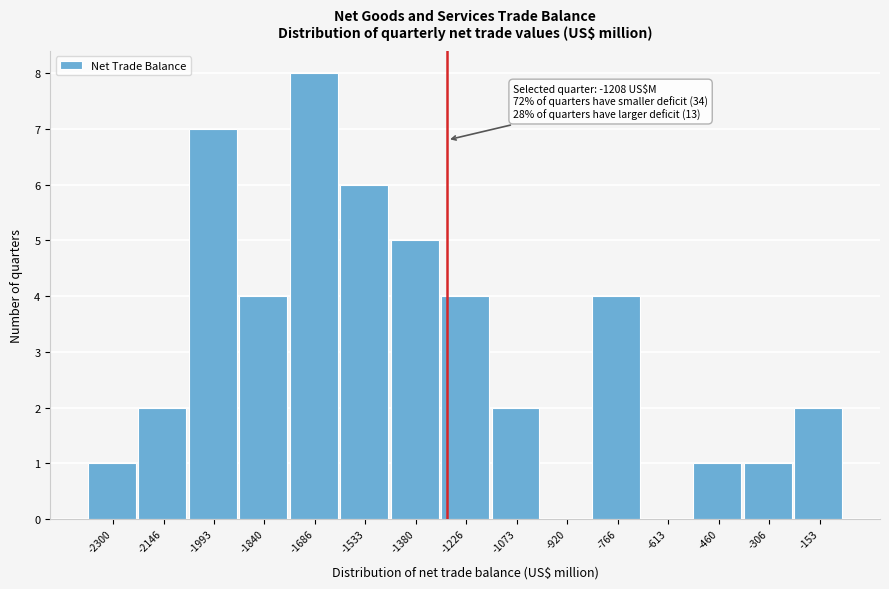

Reading left to right, transcribe all the data shown in this chart.

-2300=1	-2146=2	-1993=7	-1840=4	-1686=8	-1533=6	-1380=5	-1226=4	-1073=2	-920=0	-766=4	-613=0	-460=1	-306=1	-153=2